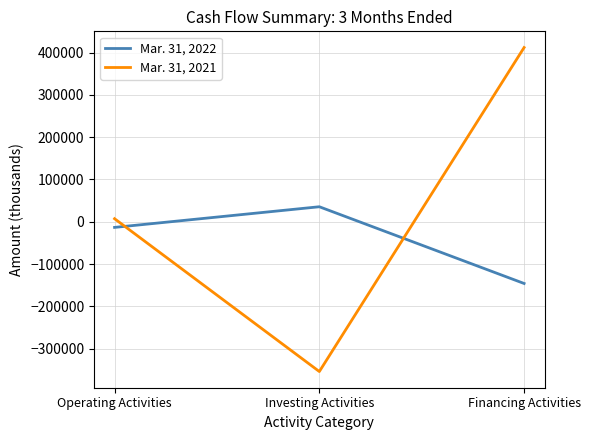

List the labels in order of Mar. 31, 2021 value, largest first.

Financing Activities, Operating Activities, Investing Activities